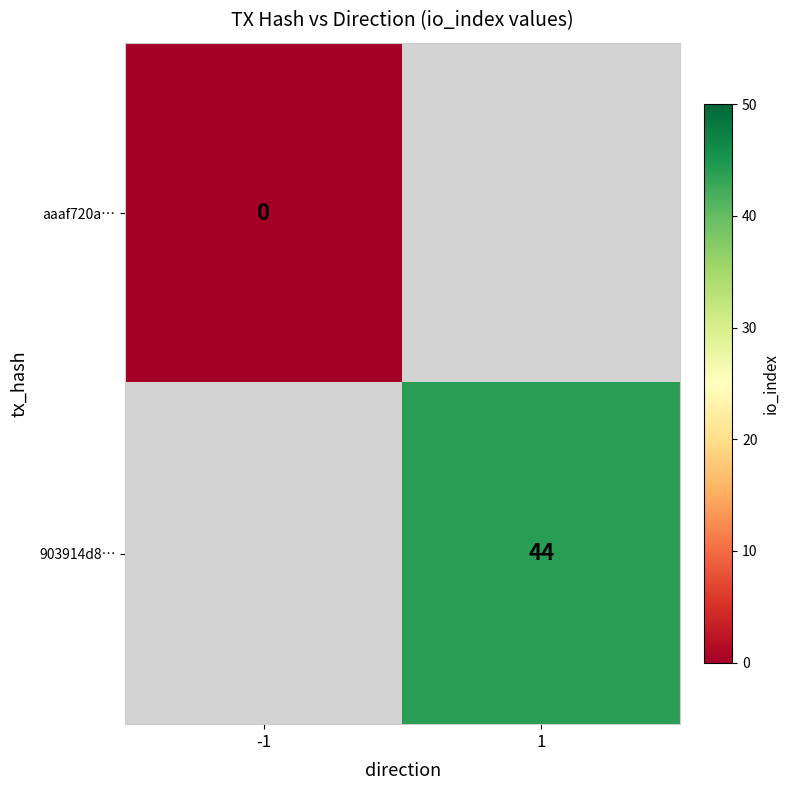

True or false: 903914d8… has a value of 44 at 1.

True